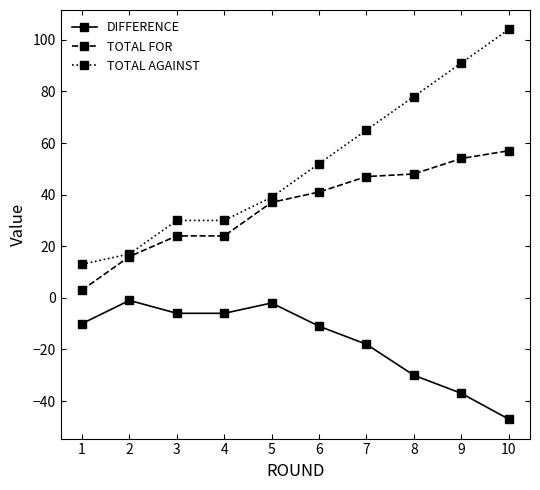

True or false: TOTAL FOR and DIFFERENCE cross at least once.

False